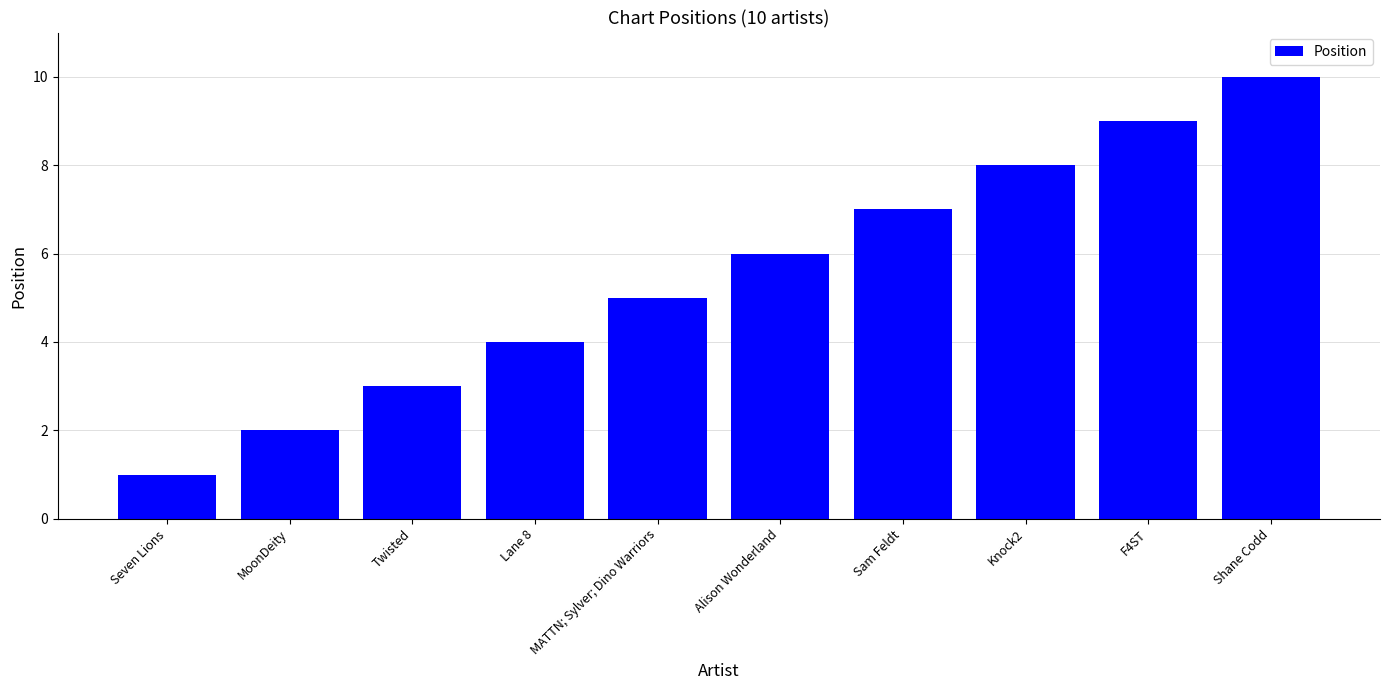

How many data points does each series have?

10